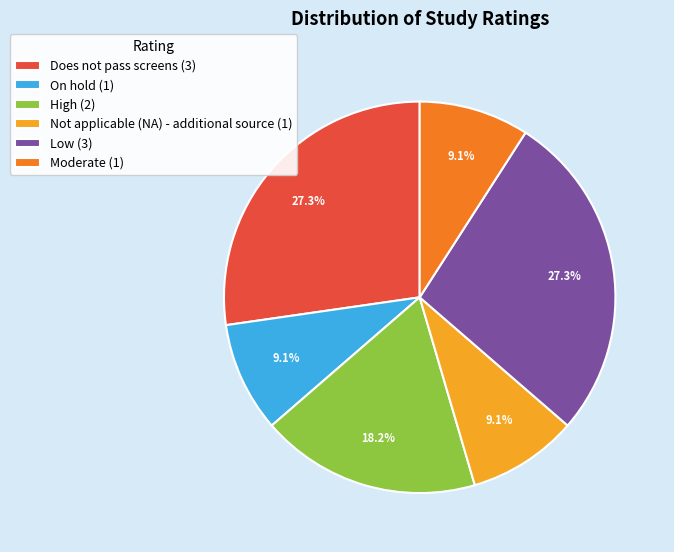

To the nearest percent, what is the combined percentage of Low and Does not pass screens?

55%